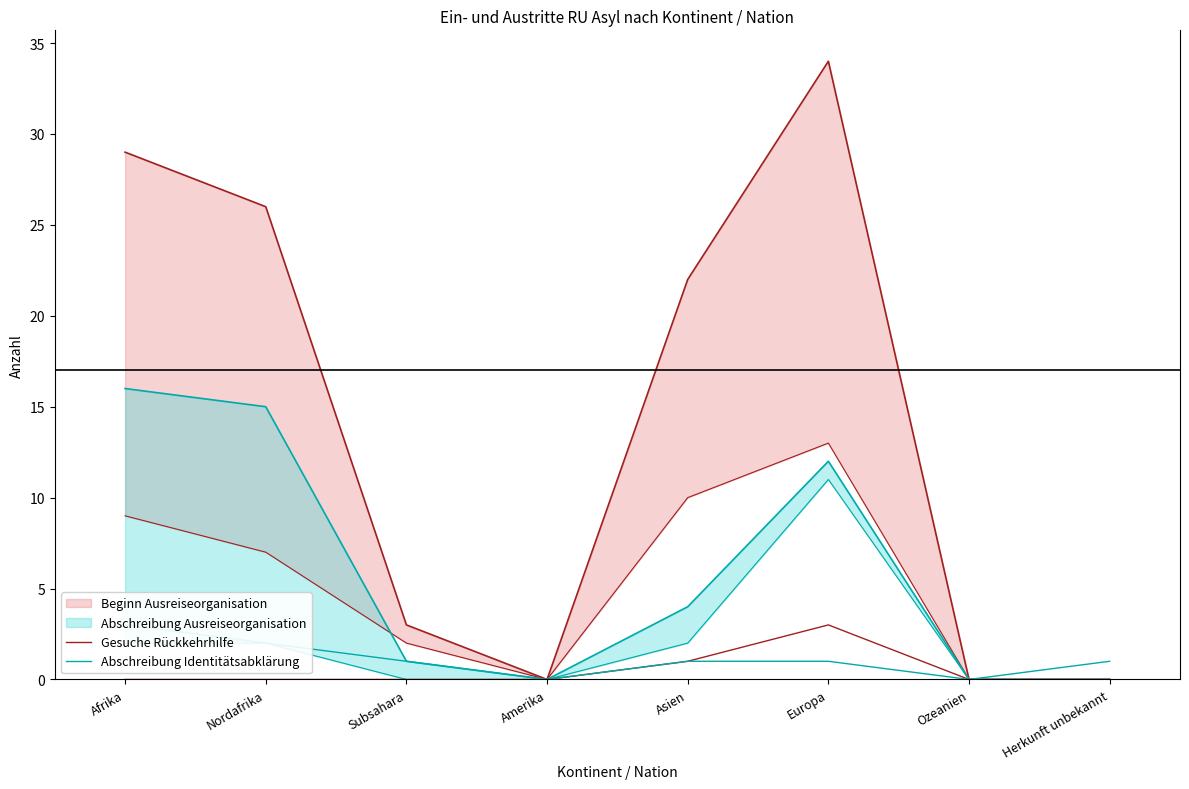

Does the chart have visible grid lines?

No